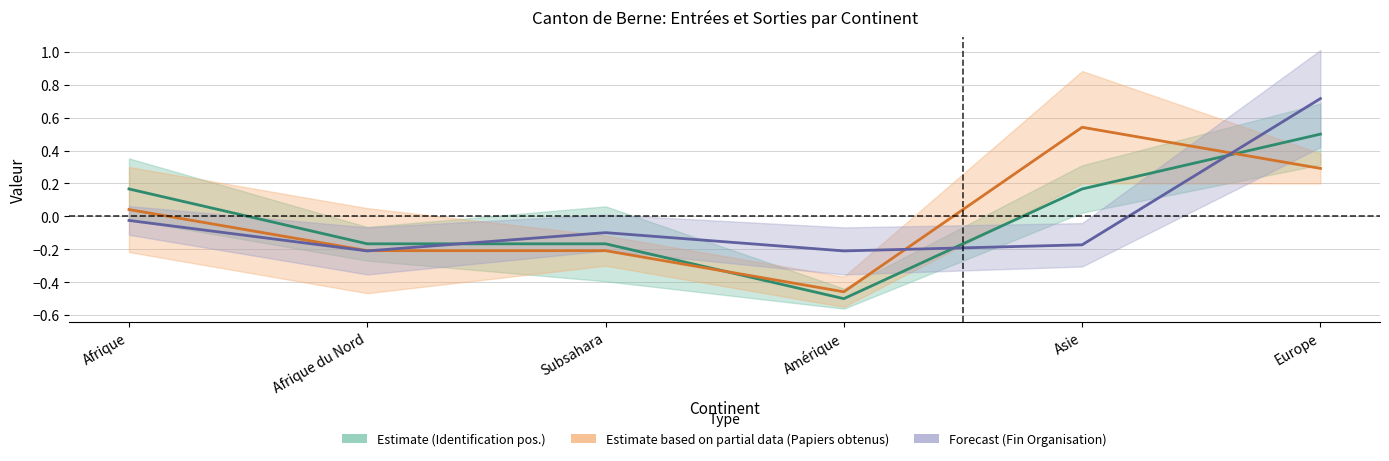

Which has a higher value, Amérique or Afrique?

Afrique